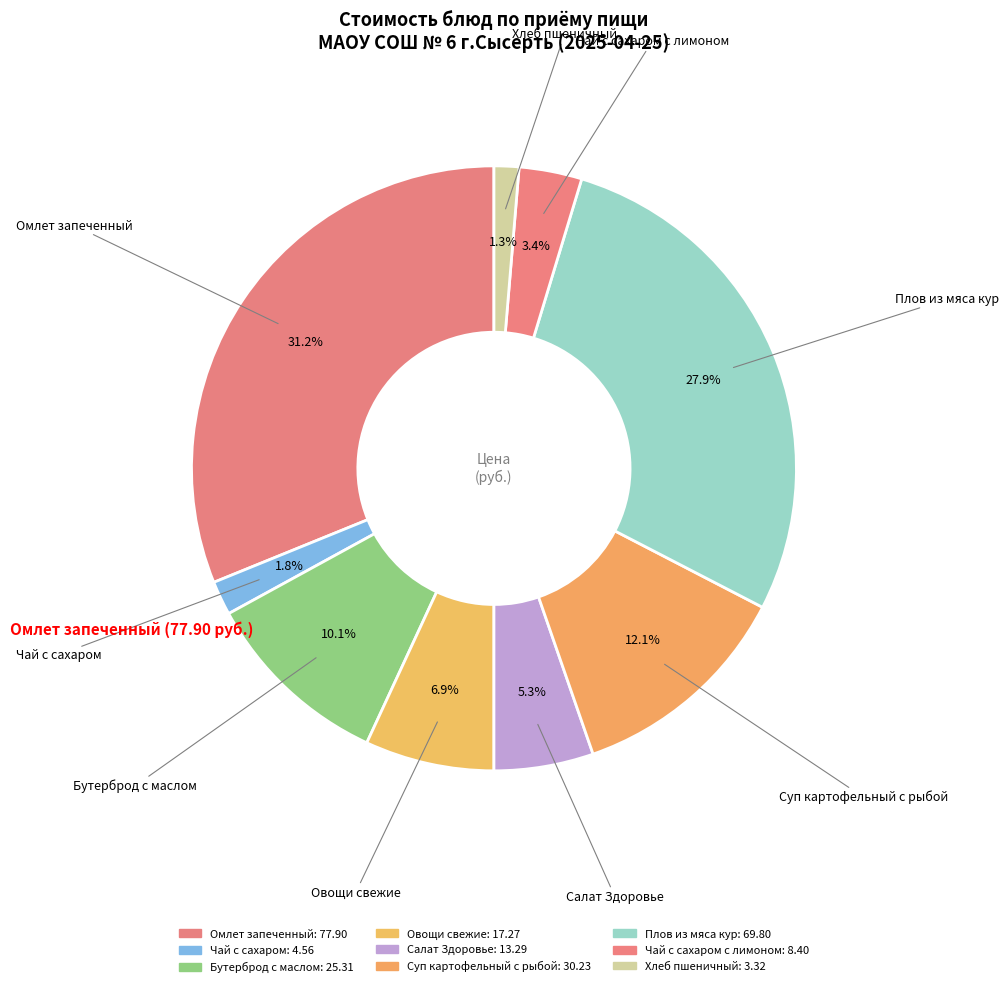

Count the number of slices in the pie.

9